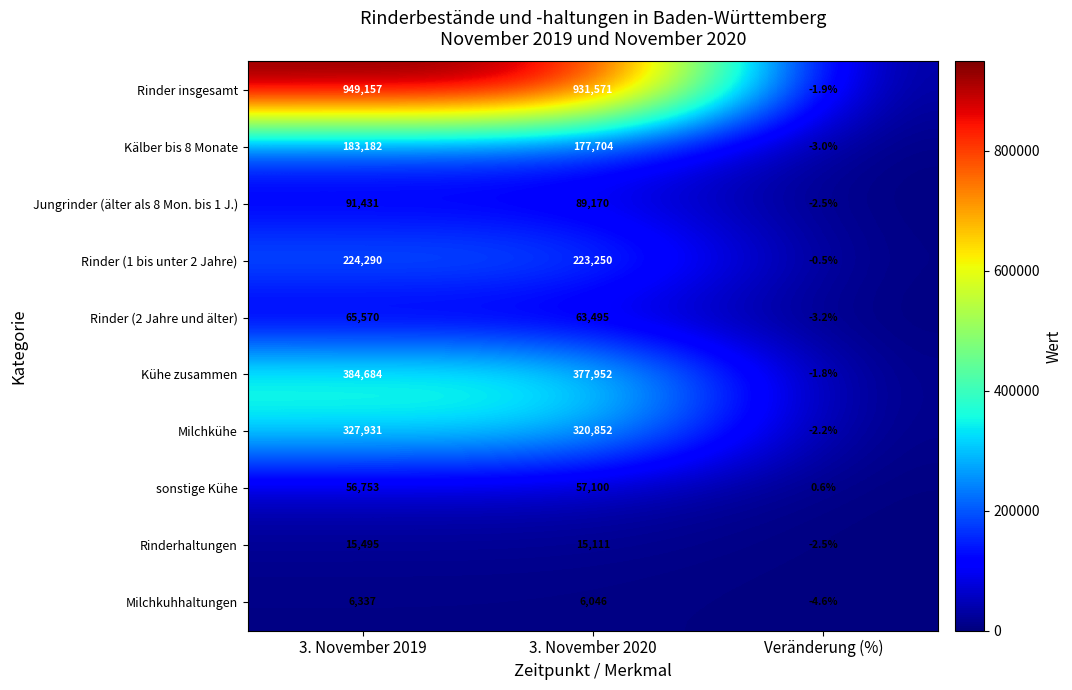

At which category does the chart reach its peak across all series?

3. November 2019